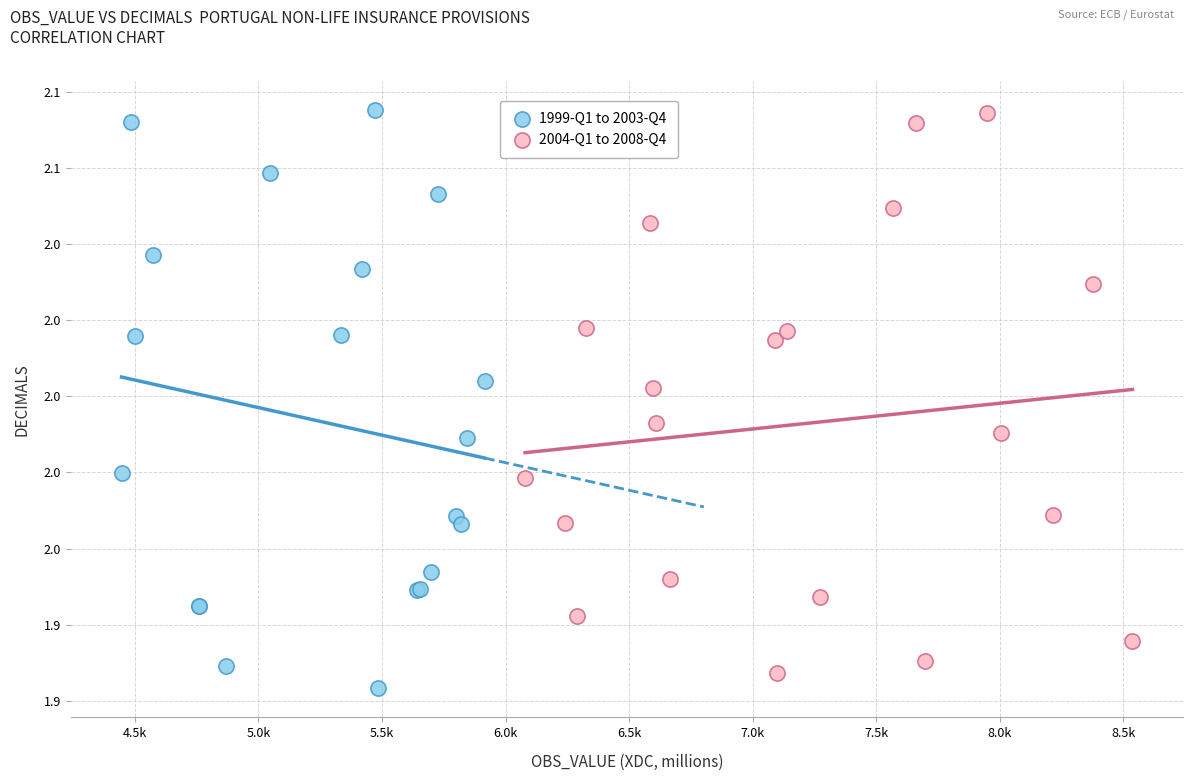

Which series has the largest Y range (max minus min)?

1999-Q1 to 2003-Q4